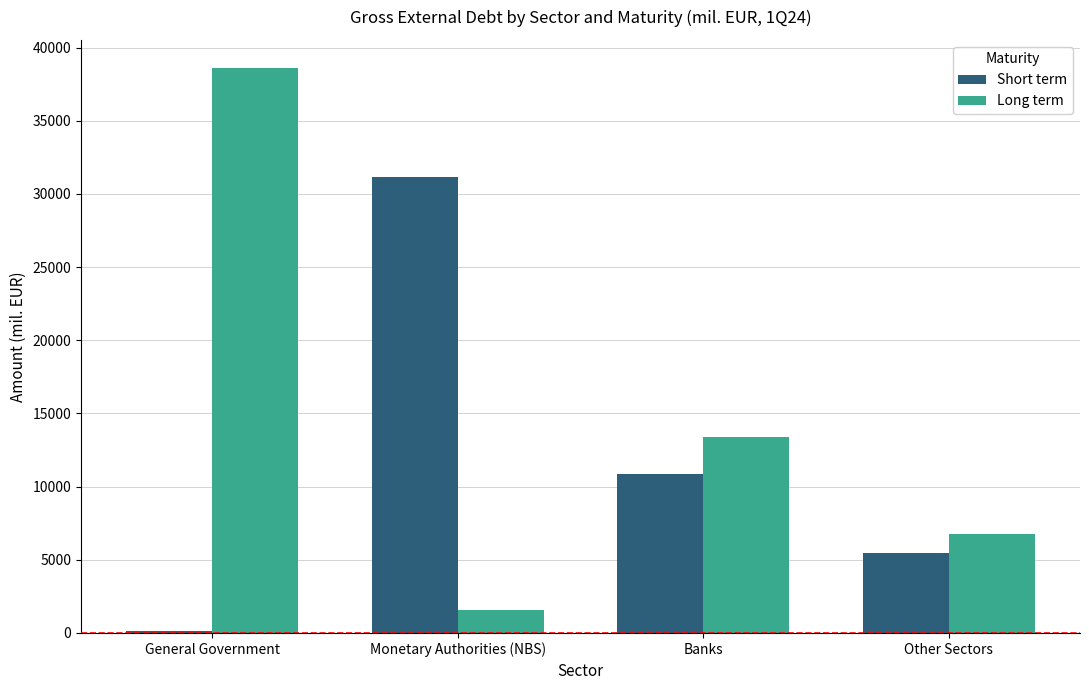

Does the chart contain stacked bars?

No